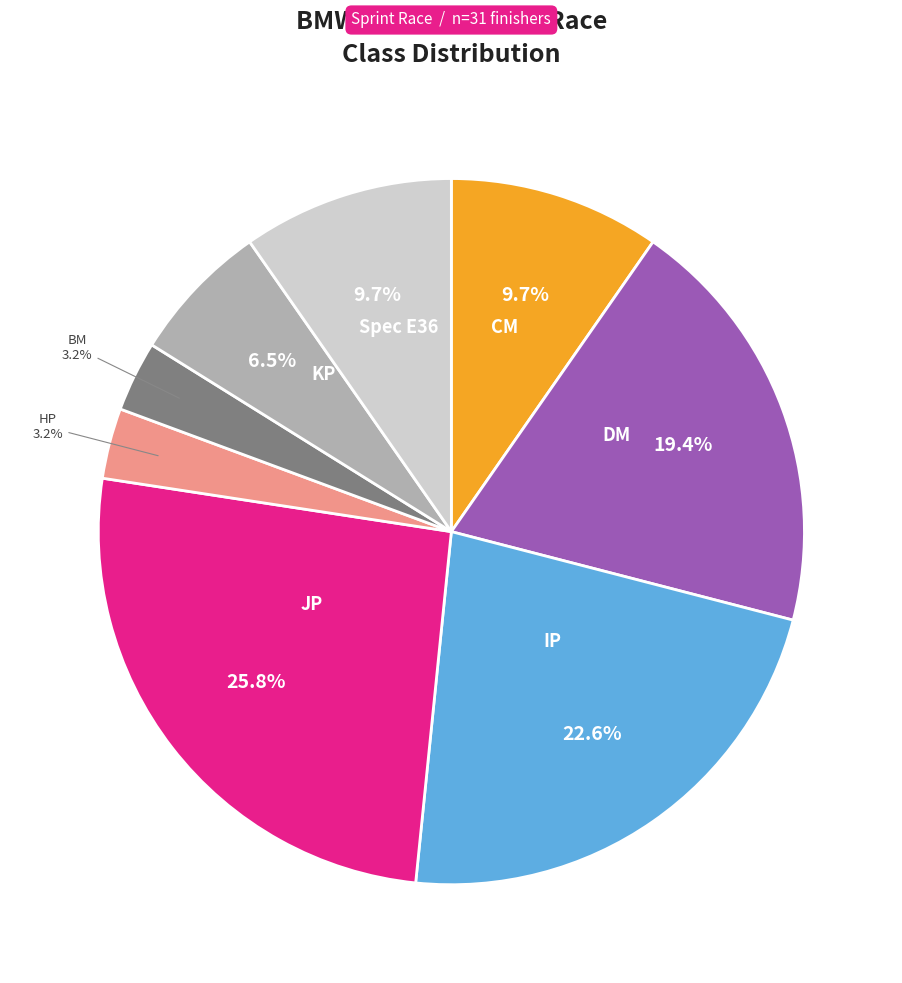

Is there a majority slice in this chart?

No